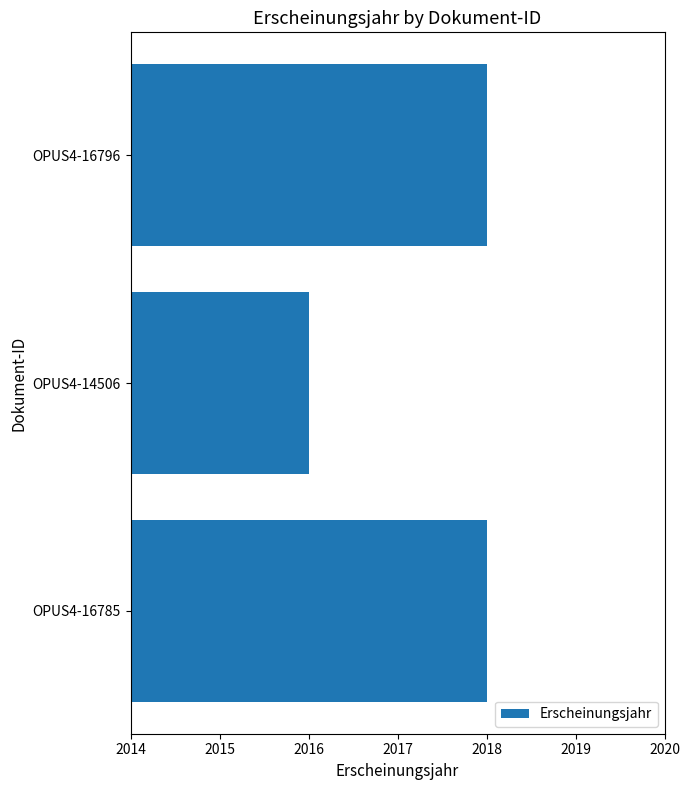

Reading bottom to top, transcribe all the data shown in this chart.

2018	2016	2018